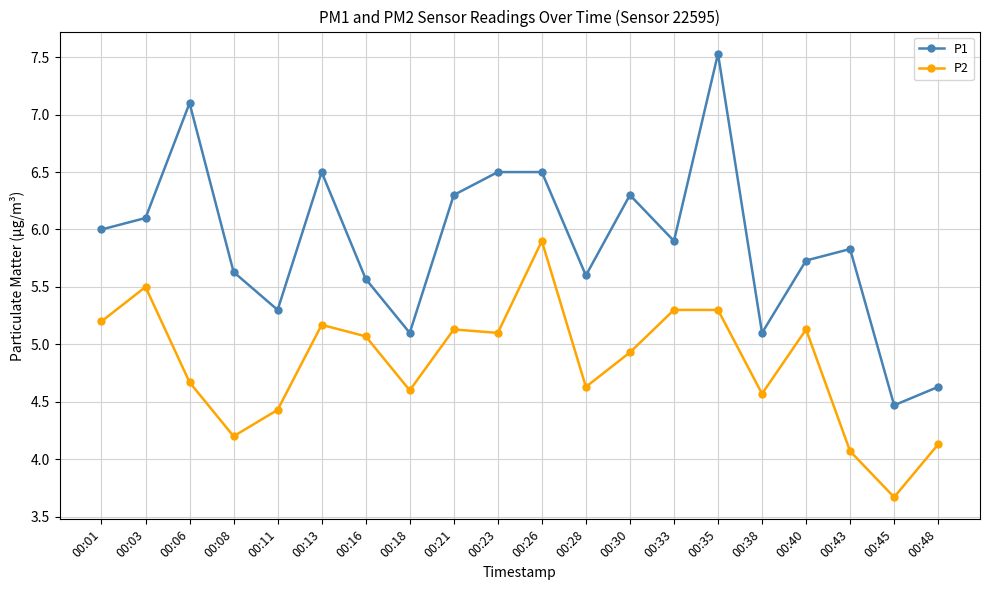

True or false: P2 has a value of 4.6 at 00:38.

True